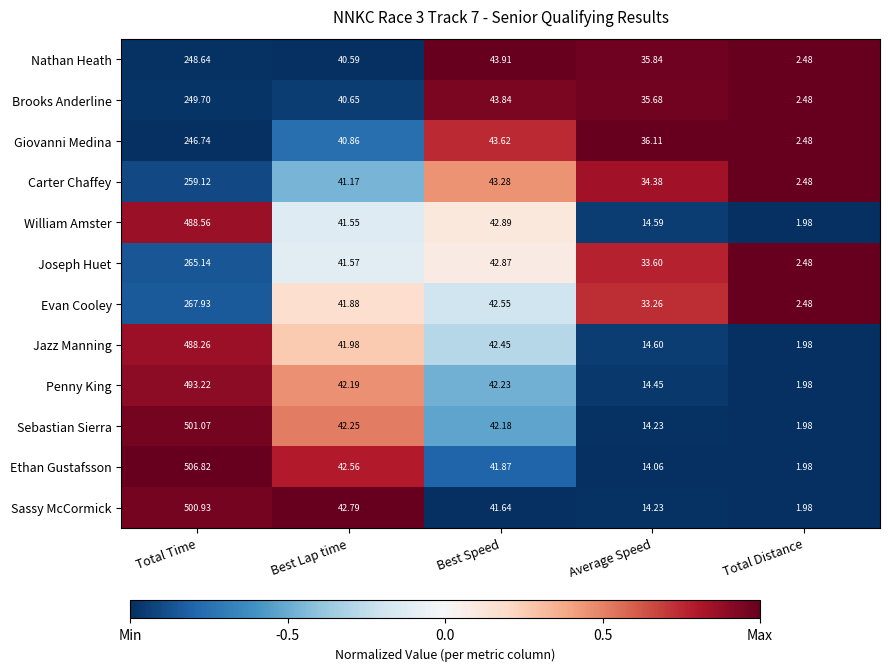

Which series has the largest range (max minus min)?

Ethan Gustafsson